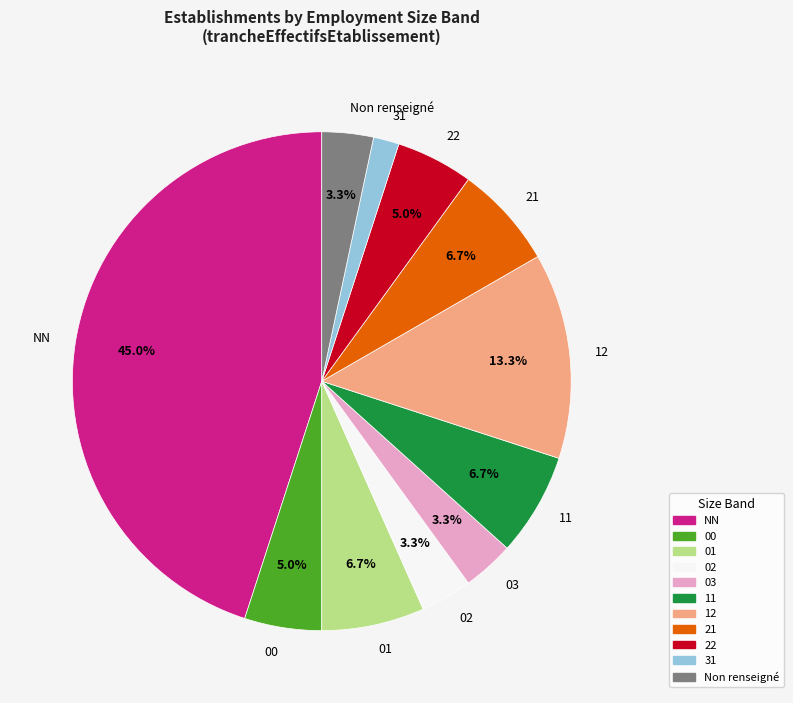

To the nearest percent, what percentage of the pie is 21?

7%